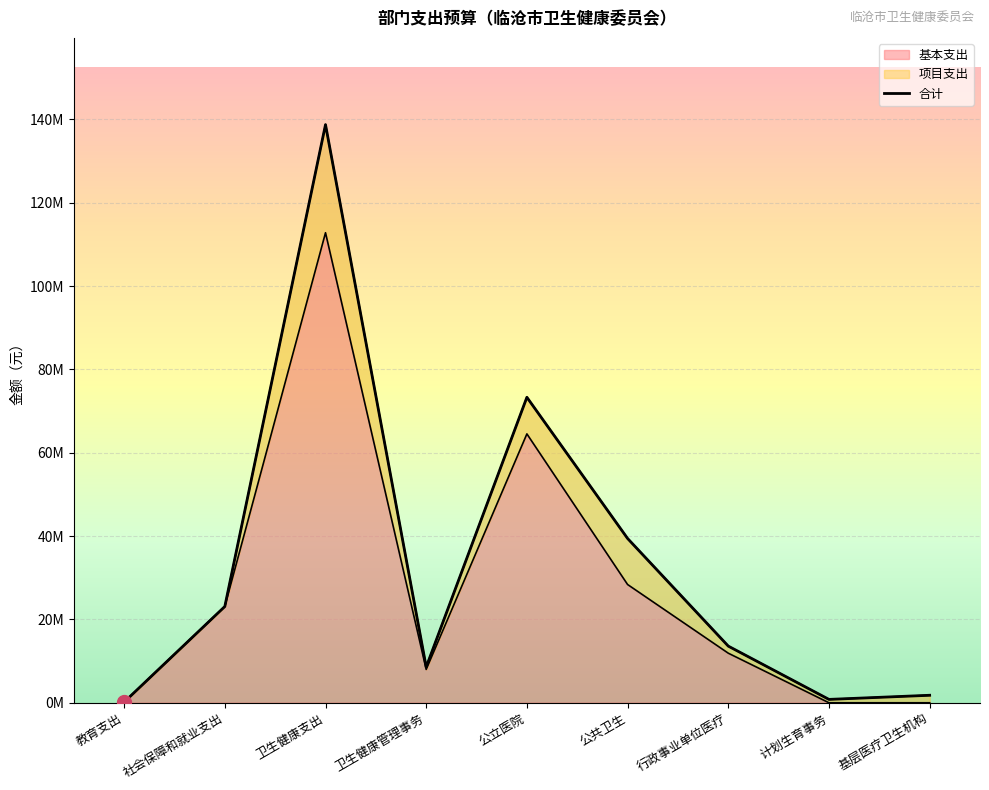

What is the difference between the maximum and second lowest values in the 基本支出 series?

112821023.2